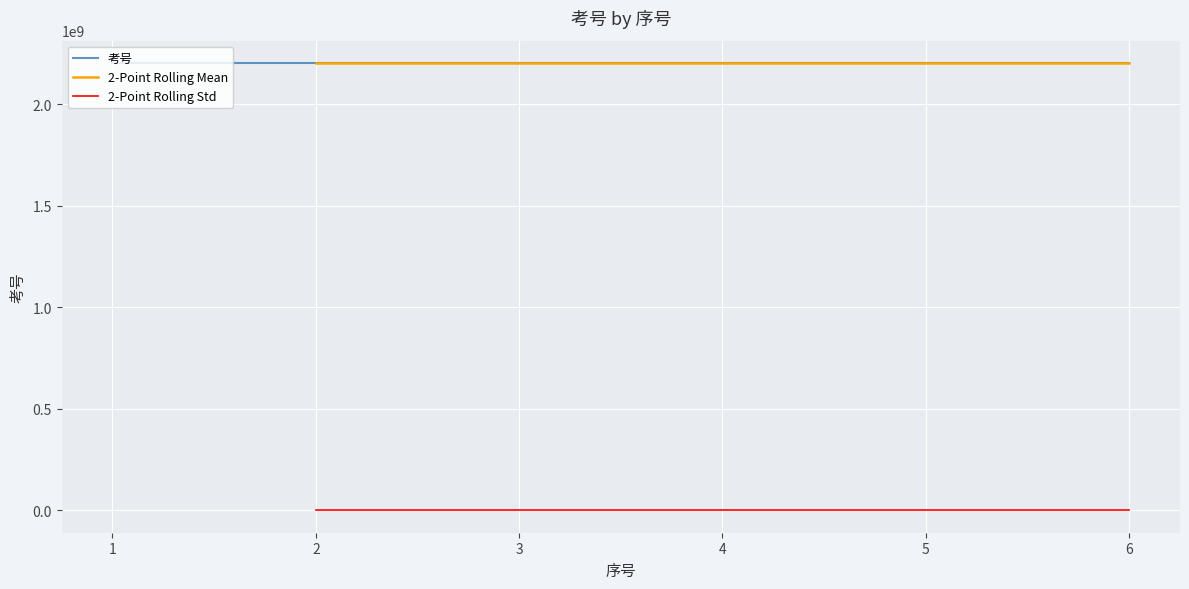

How many values in 2-Point Rolling Mean are above zero?

5